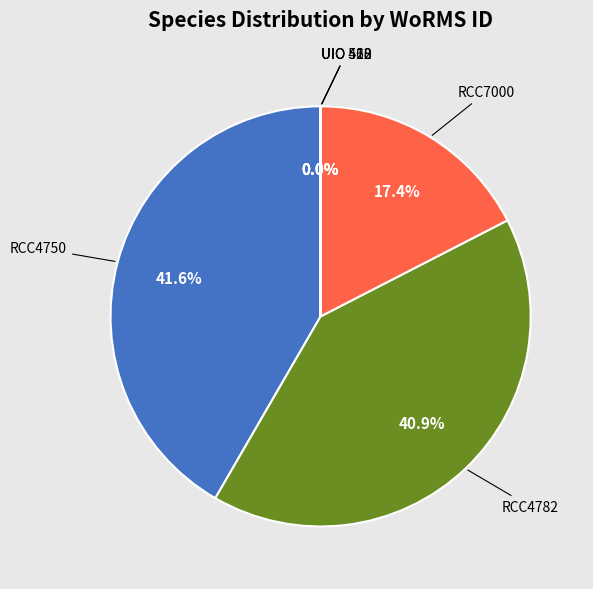

Does any single category account for the majority?

No